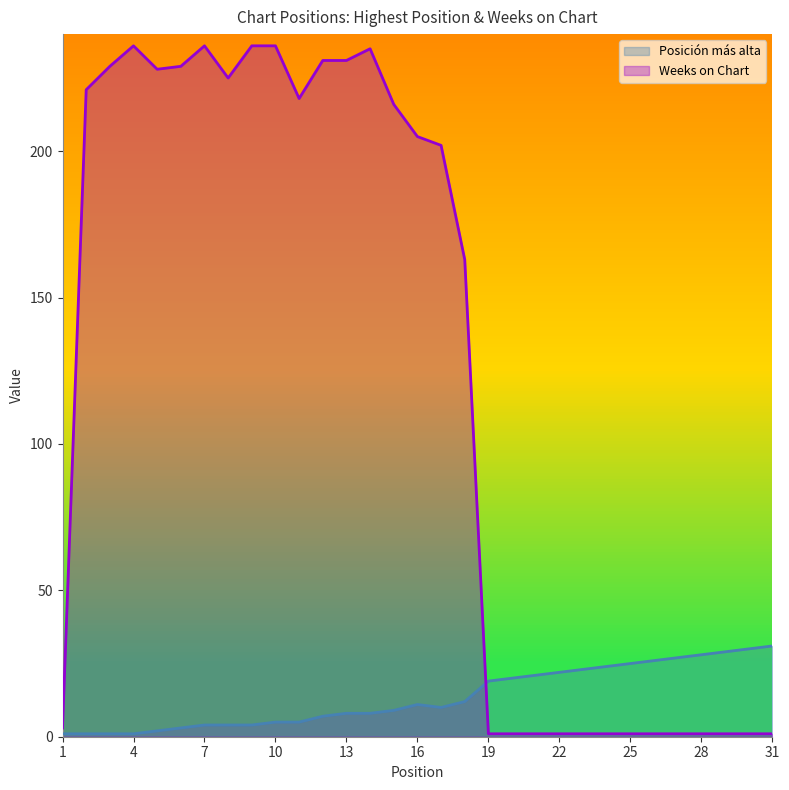

What is the total value across all series at 18?

175